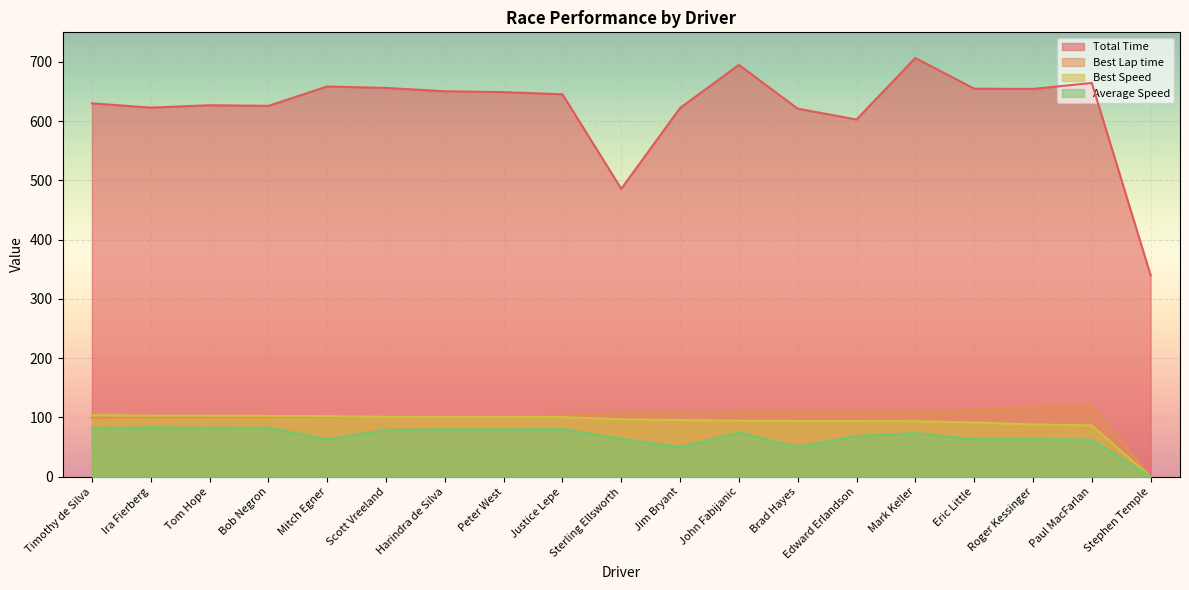

Does the chart display data point markers on the line(s)?

No